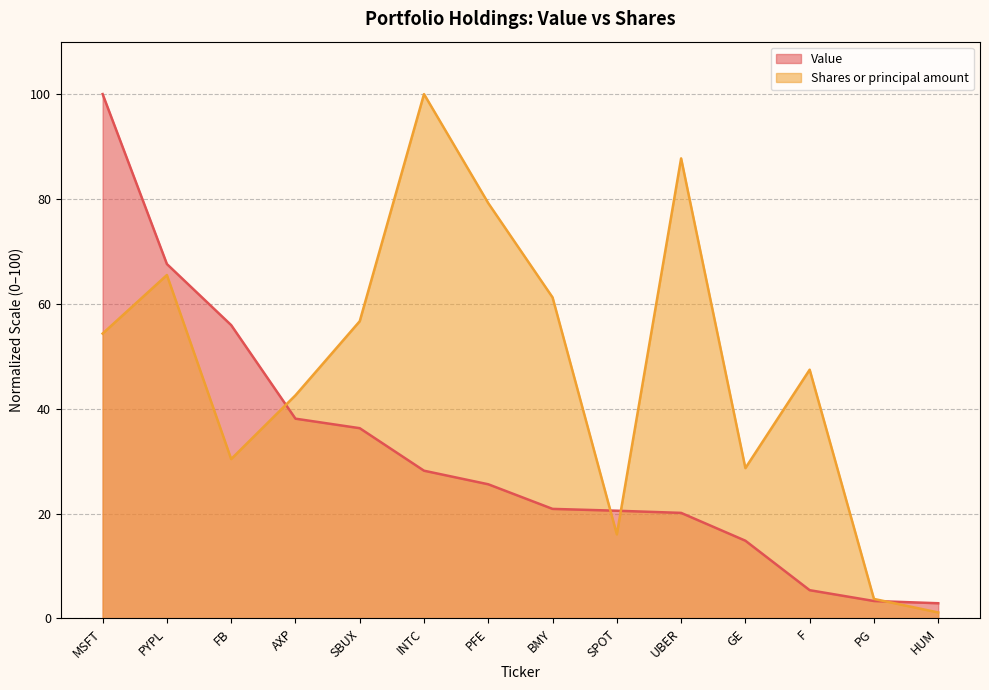

What is the value of the Shares or principal amount point at the 8th from the left?

61.2